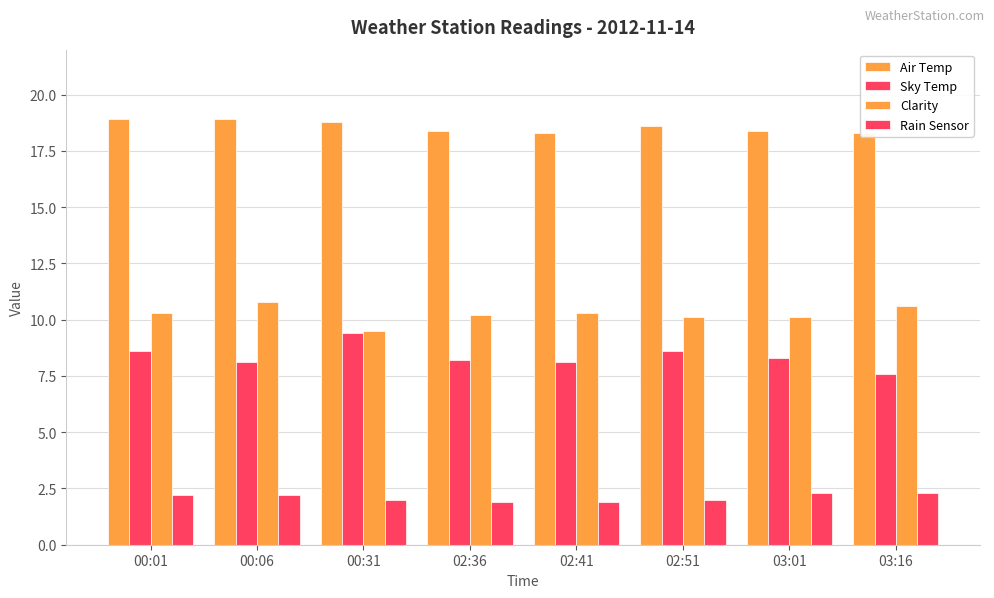

Does the chart contain any negative values?

No